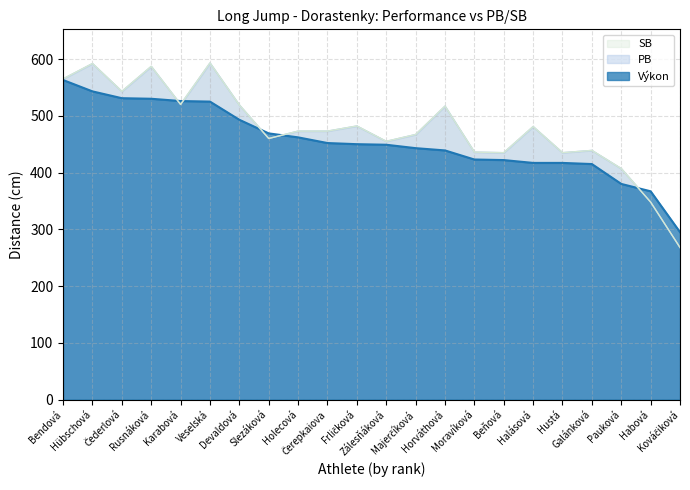

Where do Výkon and PB first cross each other?

Rusnáková and Karabová